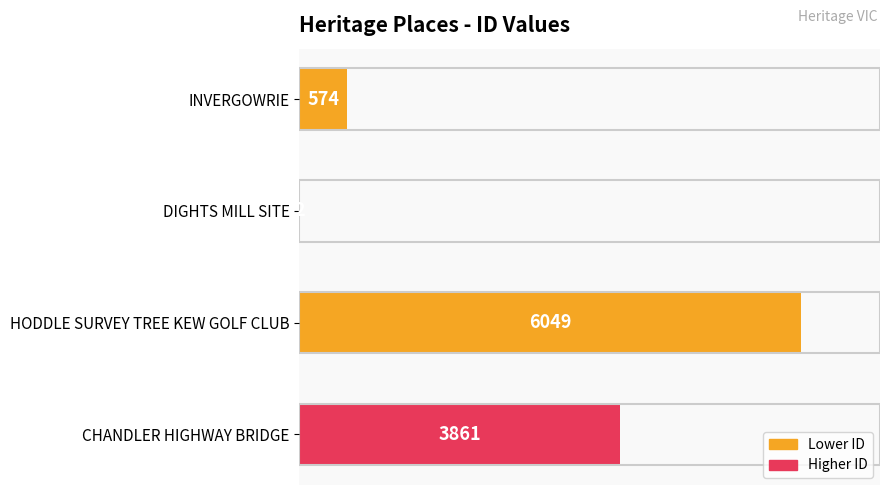

Between INVERGOWRIE and CHANDLER HIGHWAY BRIDGE, which is larger?

CHANDLER HIGHWAY BRIDGE